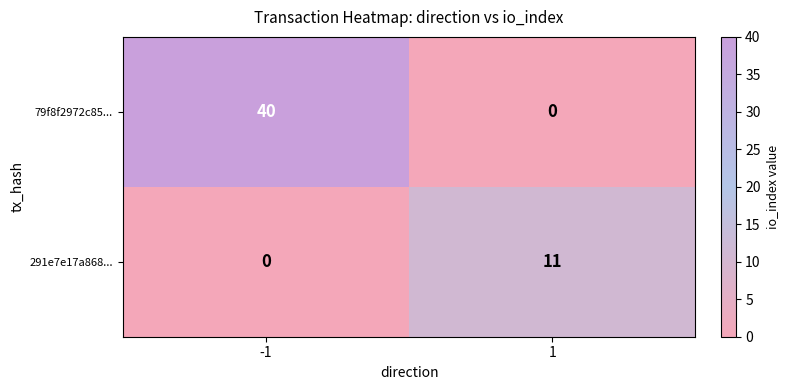

Which series changed the most between -1 and 1?

79f8f2972c85...